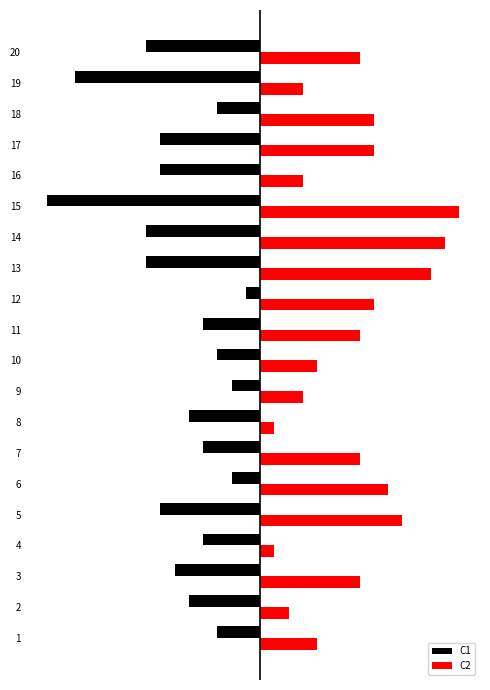

Which series has the largest total across all categories?

C2